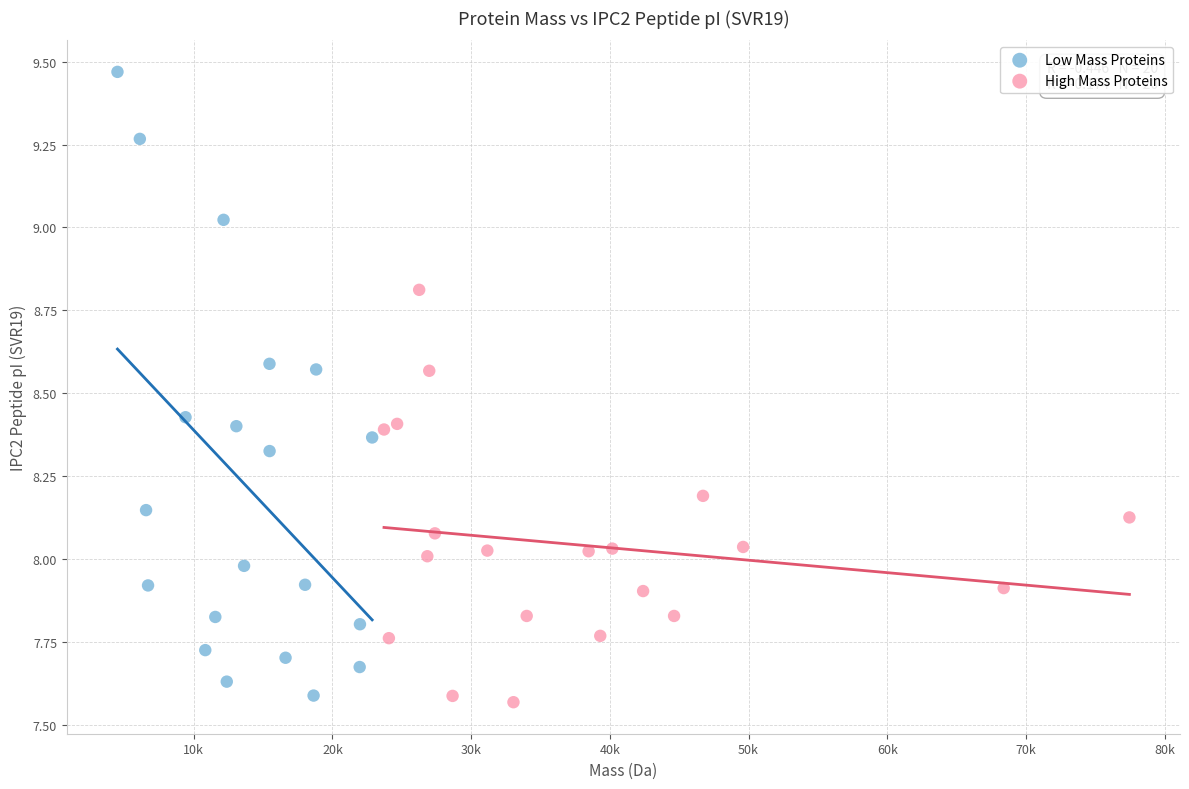

Which series has the largest Y range (max minus min)?

Low Mass Proteins